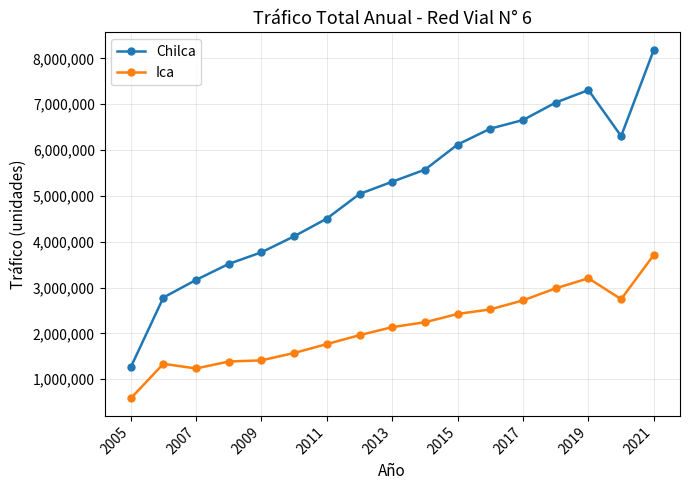

What are all the series names shown in the legend?

Chilca, Ica